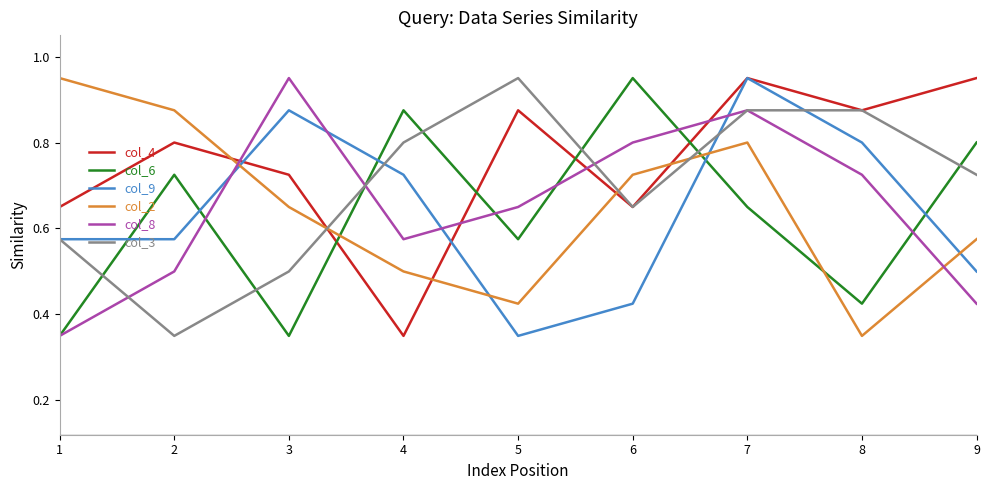

At which category does col_4 reach its first local peak?

2